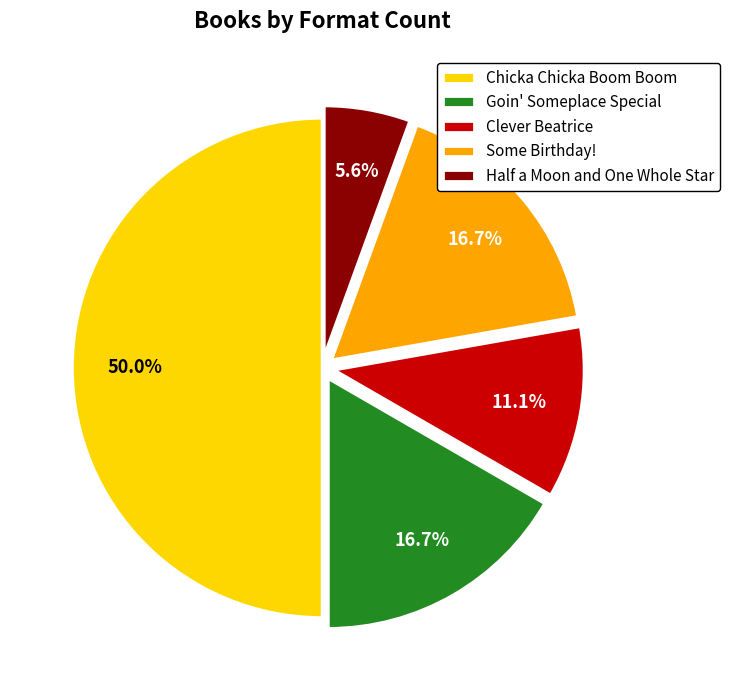

Count the number of slices in the pie.

5